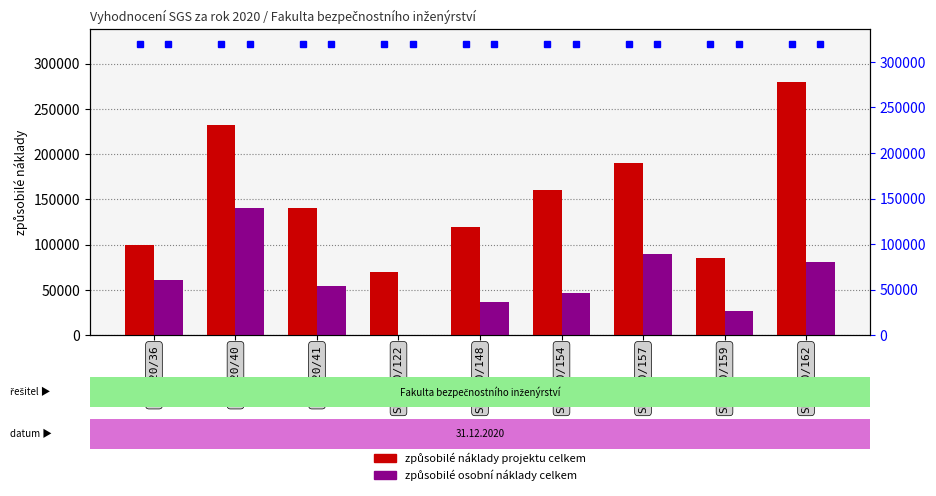

Rank the series by their average value, from lowest to highest.

způsobilé osobní náklady celkem, způsobilé náklady projektu celkem